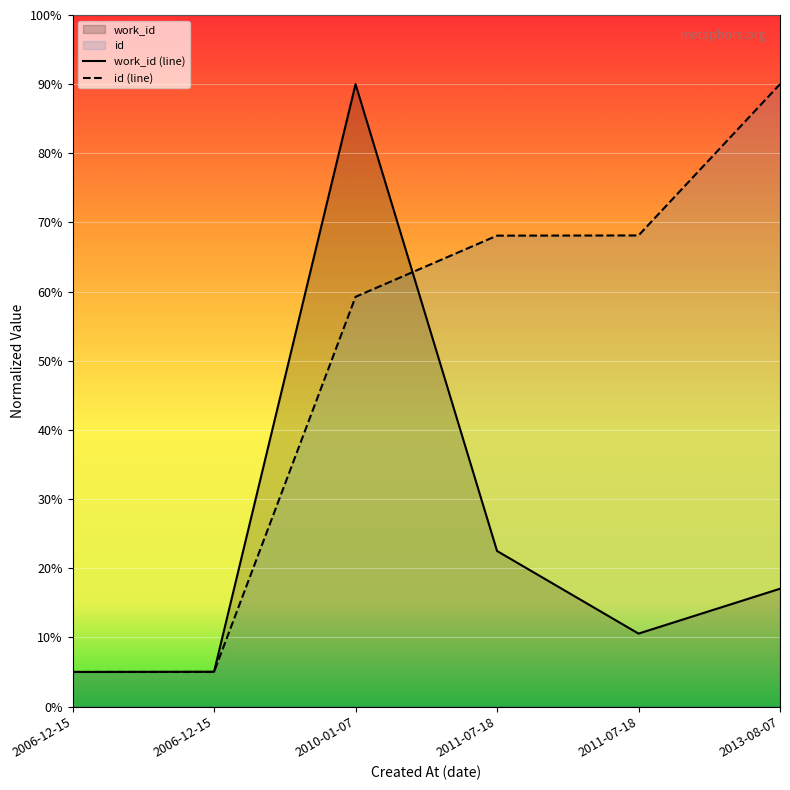

What are all the series names shown in the legend?

work_id, id